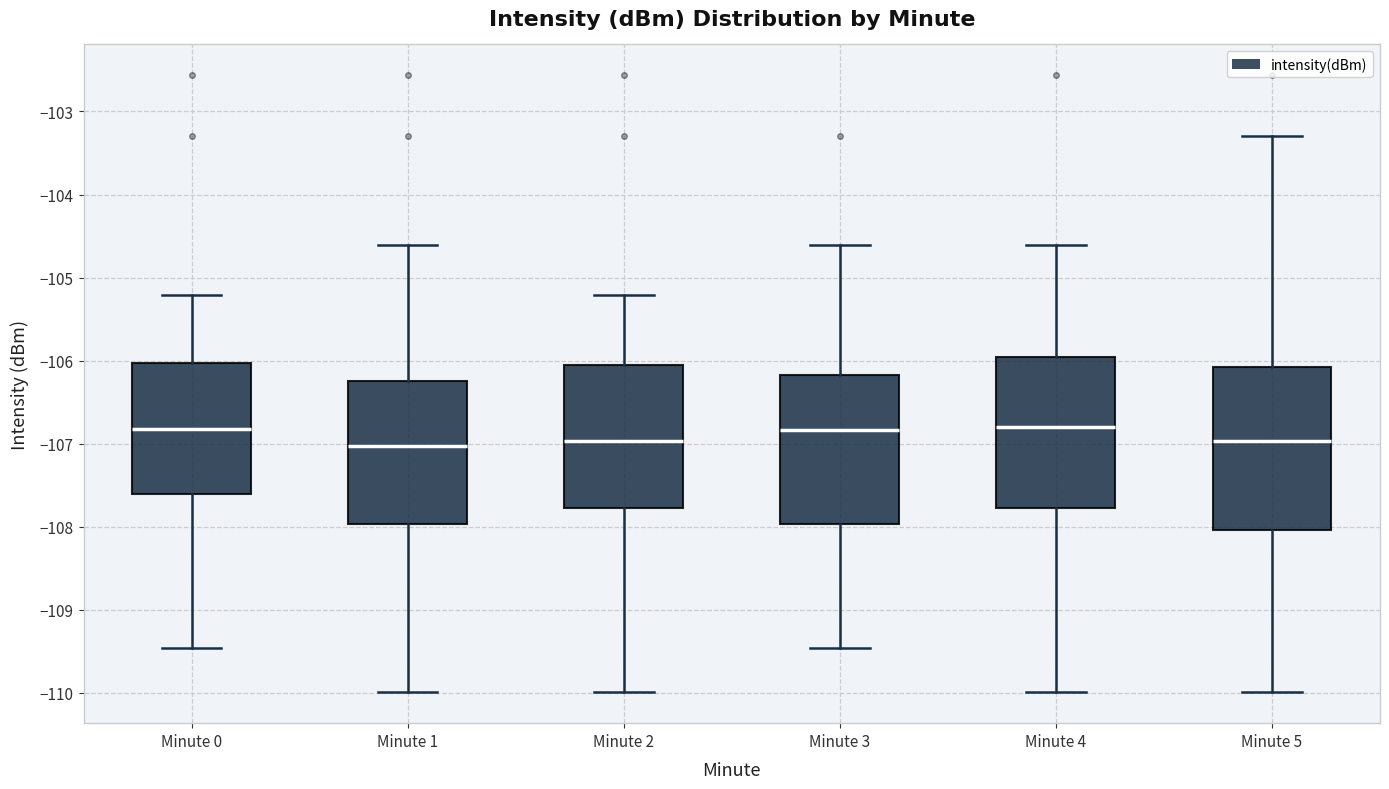

Comparing the boxes themselves (not the whiskers), which one is the tallest?

Minute 5